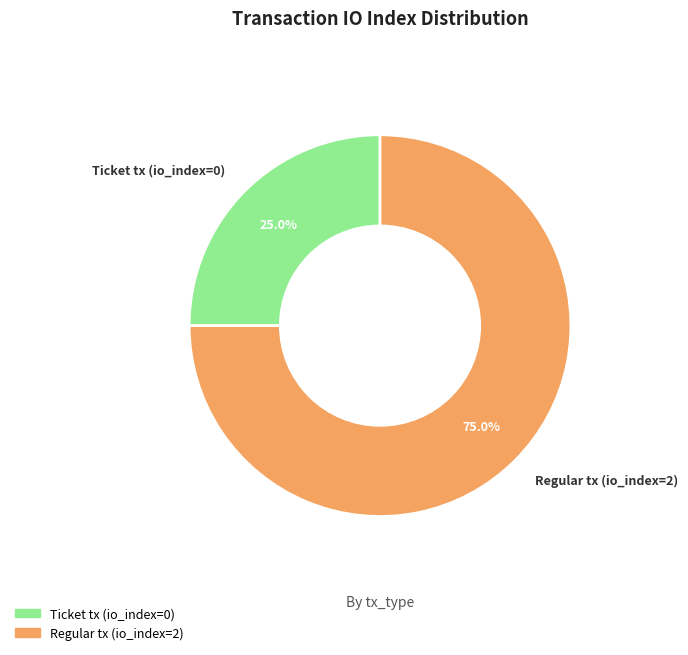

Does Ticket tx (io_index=0) account for over 50% of the chart?

No